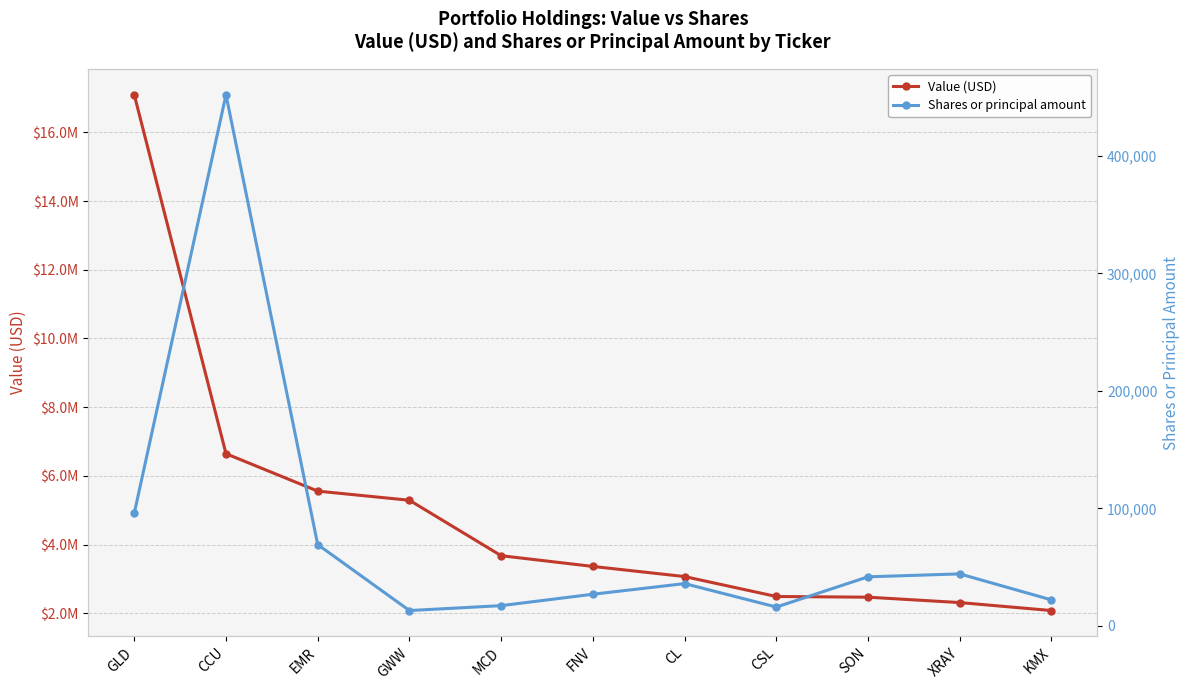

What is the maximum value shown in the chart?

17092000